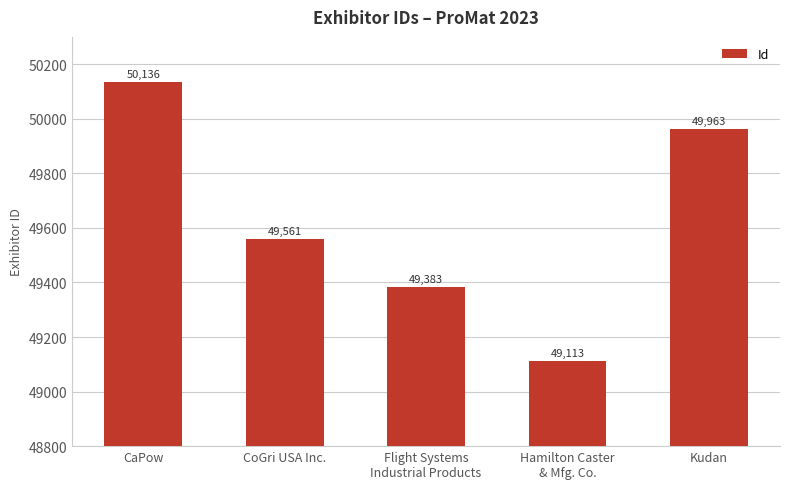

What is the difference between the maximum and minimum values?

1023